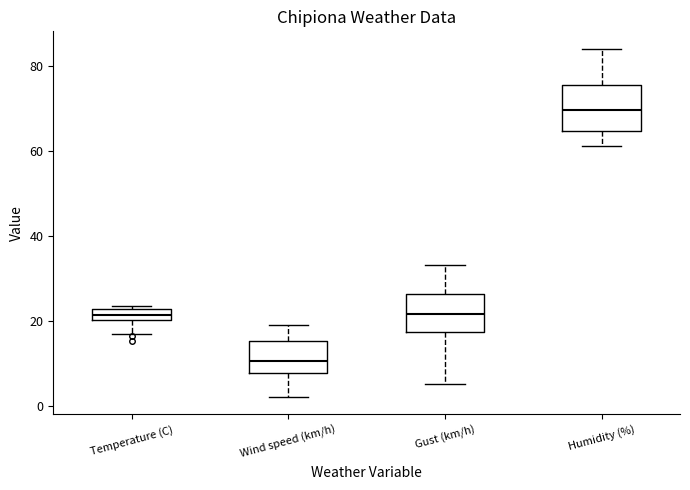

Where does the lower whisker of the box for Temperature (C) end on the y-axis? The values are not printed on the chart, so give them approximately, as read against the axis.

16